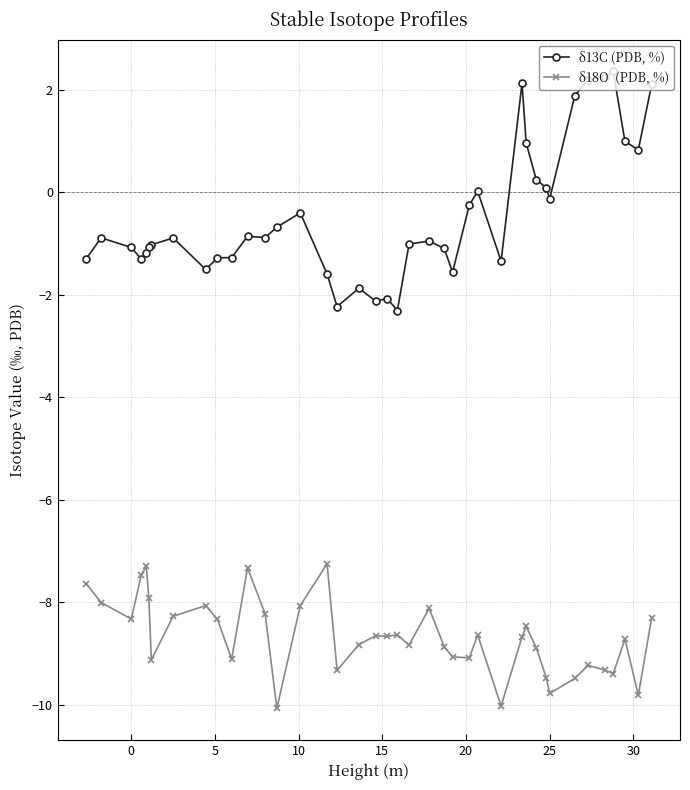

What is the greatest value displayed?

2.4